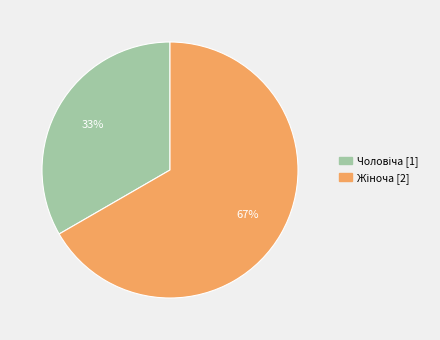

How many slices are in this pie chart?

2